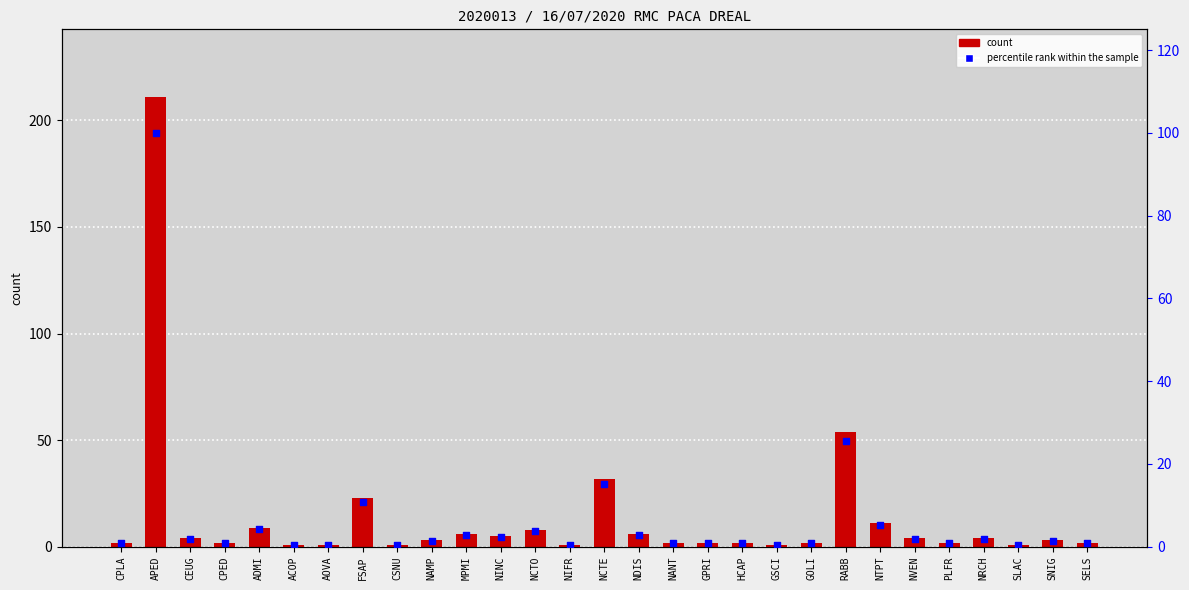

Which series has the largest Y range (max minus min)?

count